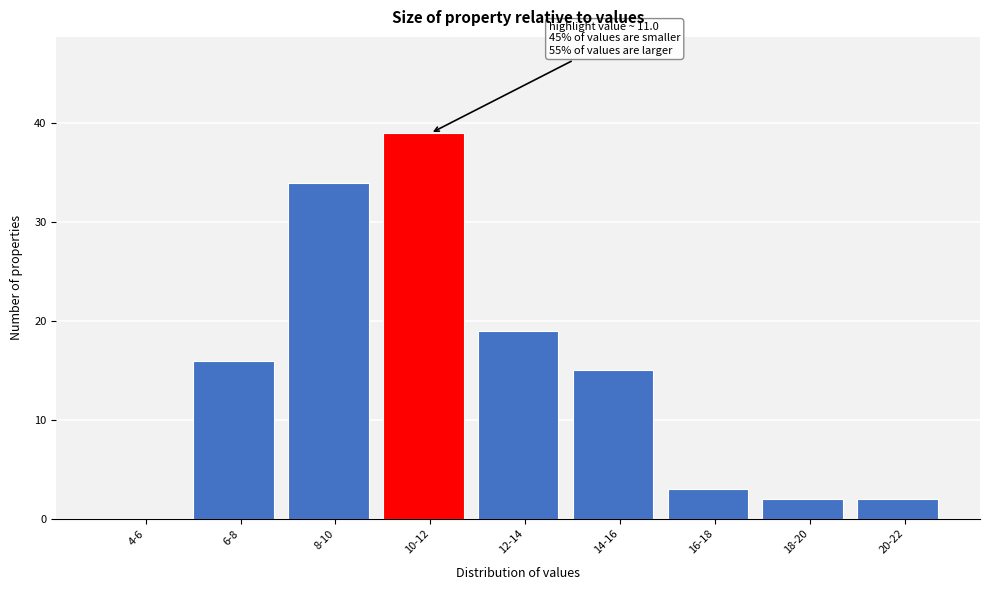

Reading left to right, transcribe all the data shown in this chart.

4-6=0	6-8=16	8-10=34	10-12=39	12-14=19	14-16=15	16-18=3	18-20=2	20-22=2